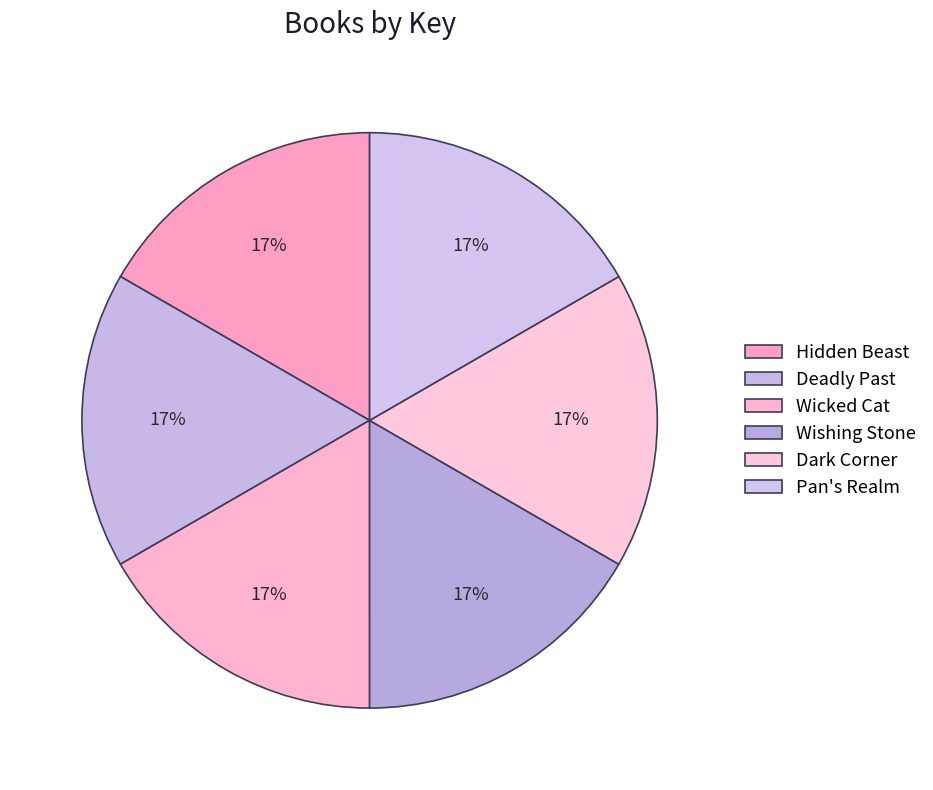

What is the largest slice in the pie chart?

Hidden Beast